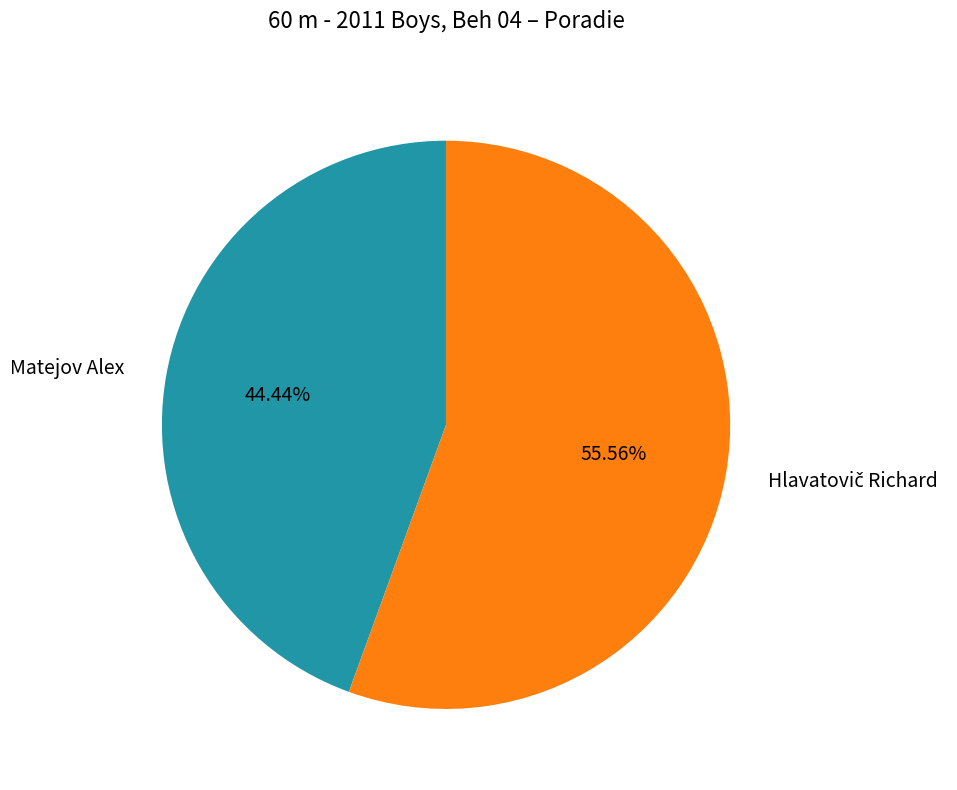

Does any single category account for the majority?

Yes